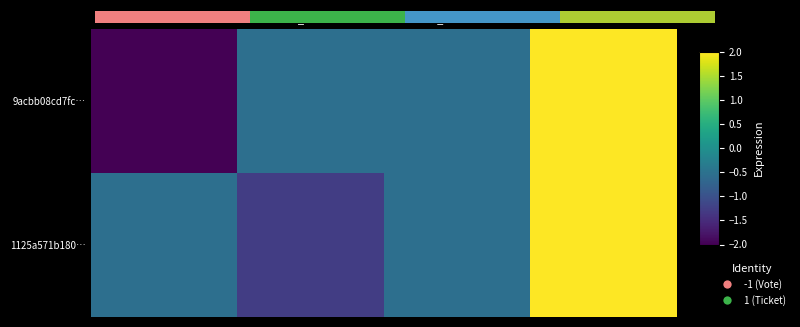

What is the difference between the highest and lowest values at direction?

0.4